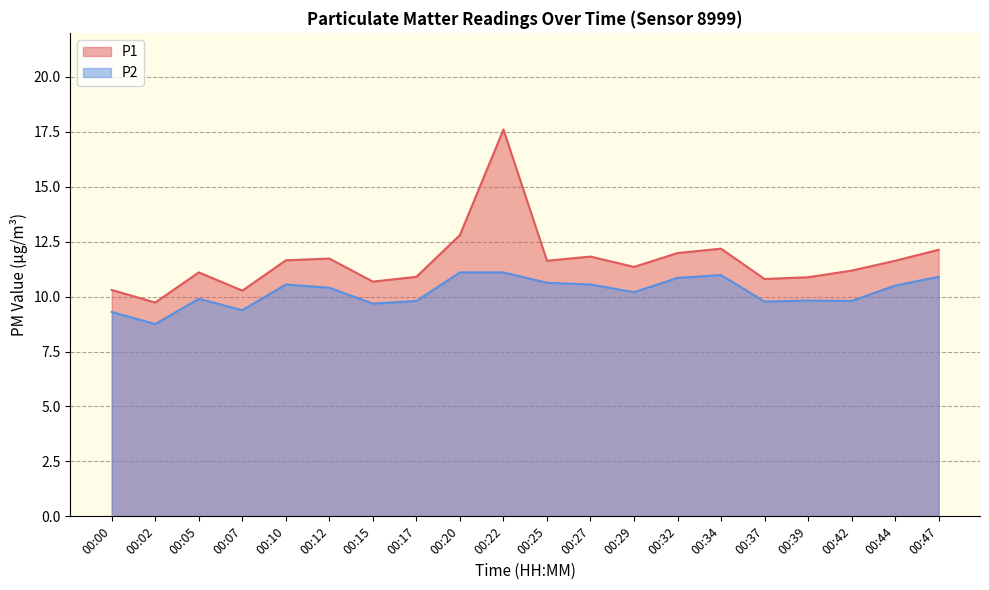

At which category is the sum across all series the highest?

00:22